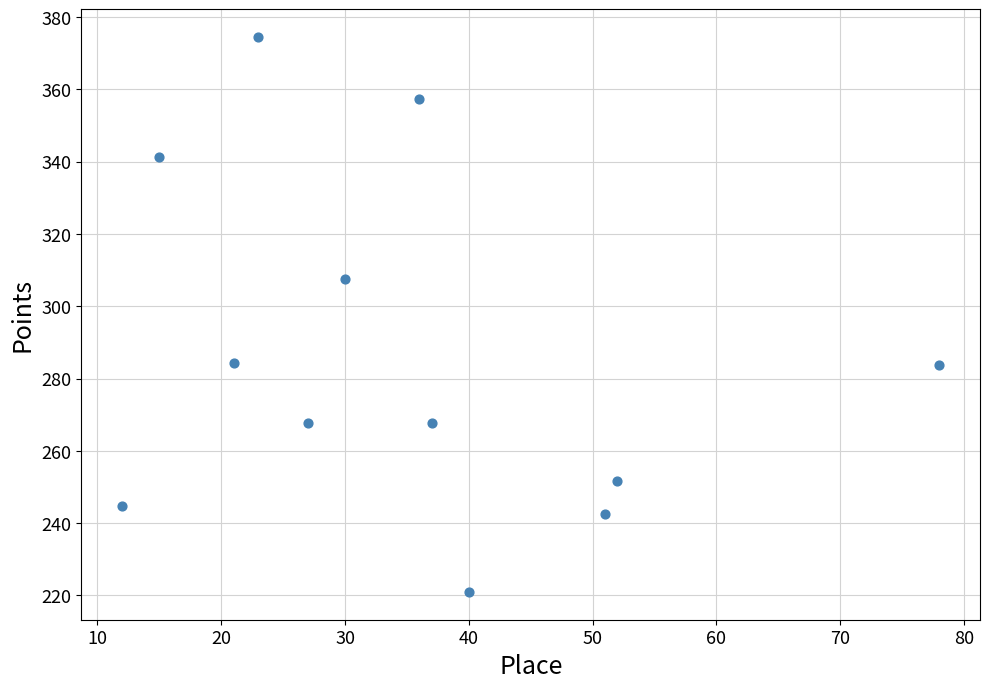

What Y value in the scatter plot is closest to 297?

307.4